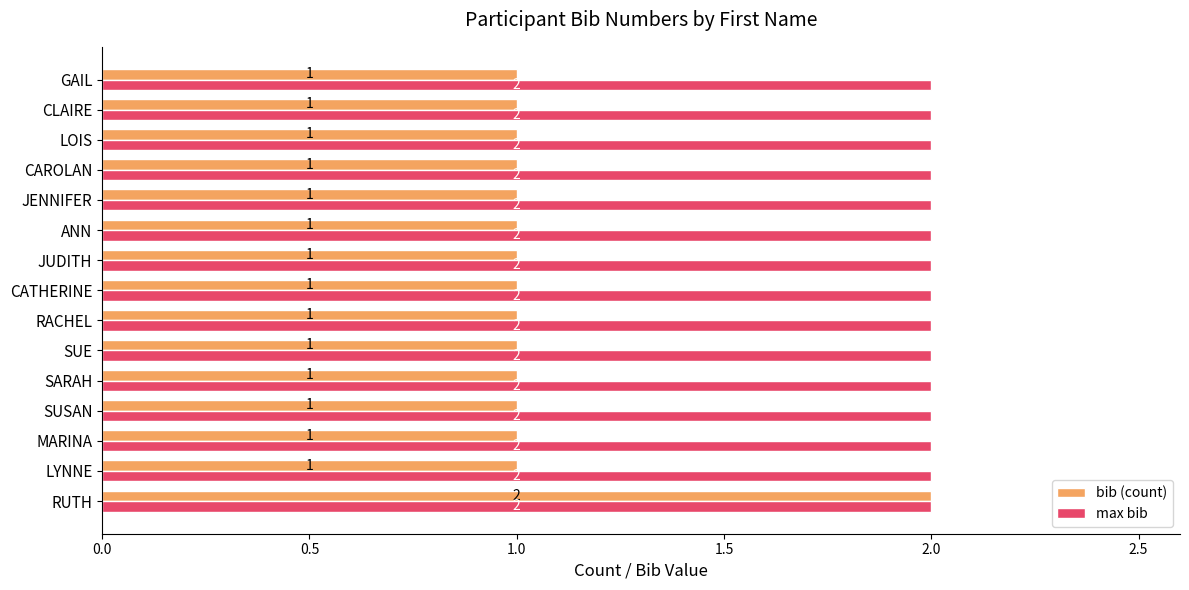

How many categories are shown in the chart?

15